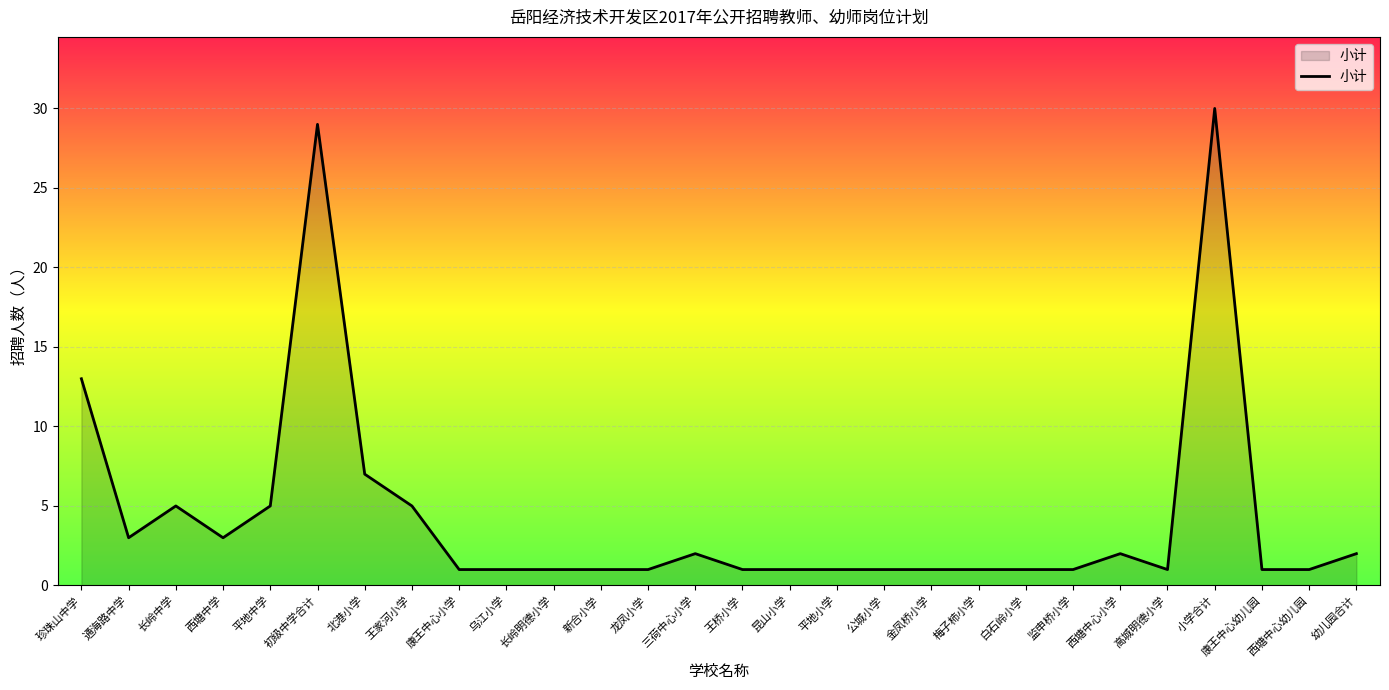

What is the greatest value displayed?

30